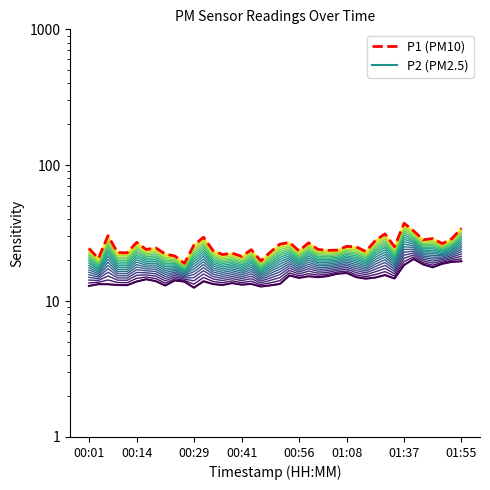

How many data points in P2 are less than 14?

17